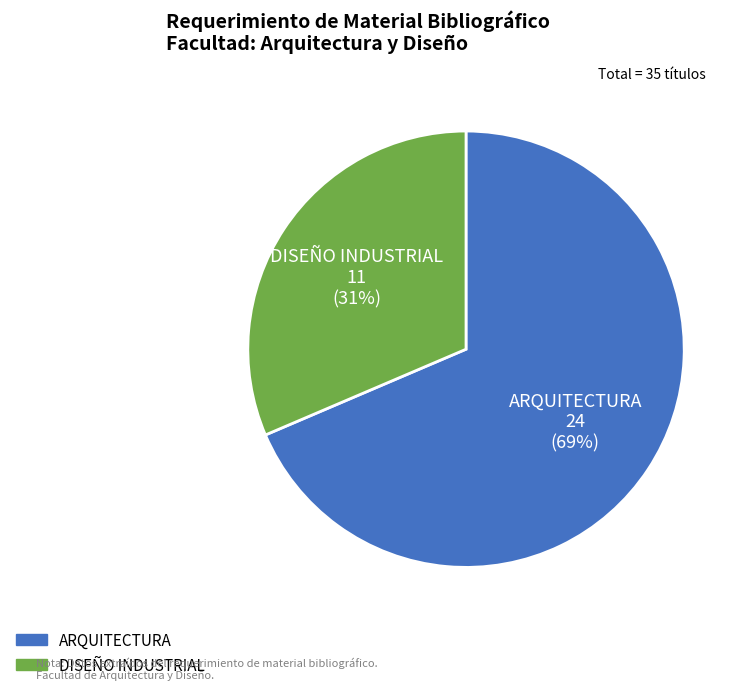

How many segments does this pie chart have?

2